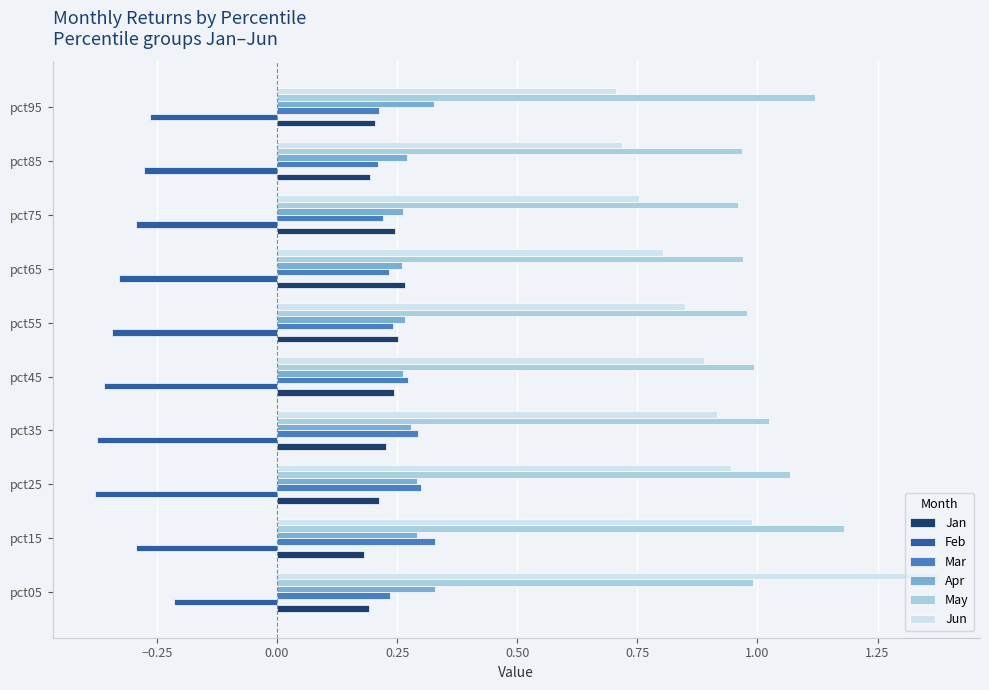

At which category is the sum across all series the highest?

pct05